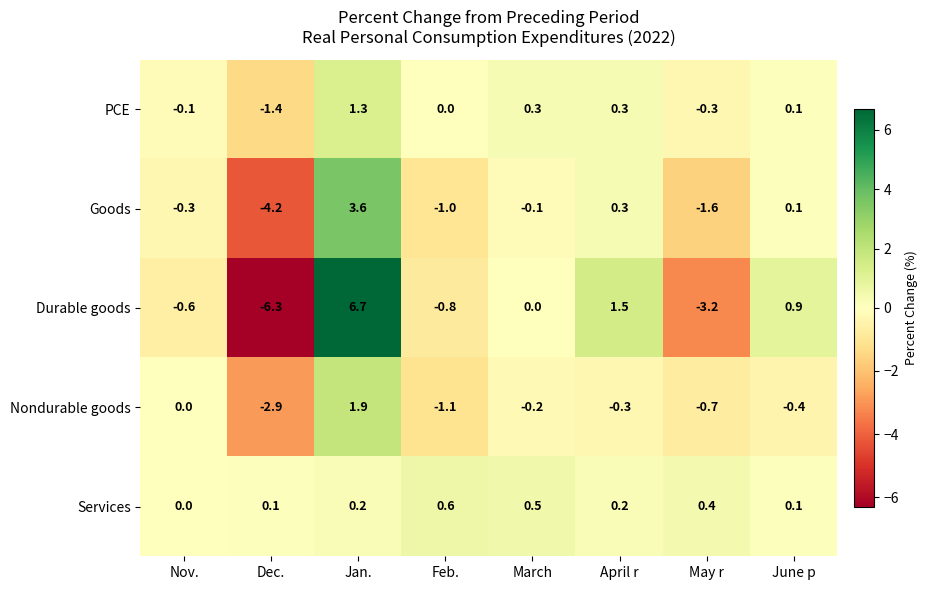

Which series has the largest total across all categories?

Services